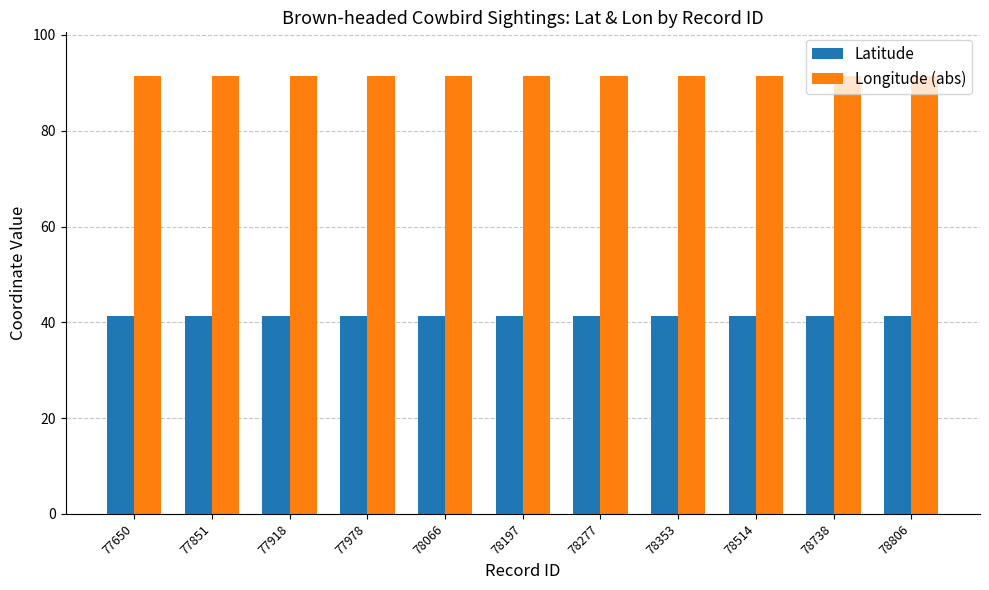

Rank the series by their maximum value, from lowest to highest.

Latitude, Longitude (abs)